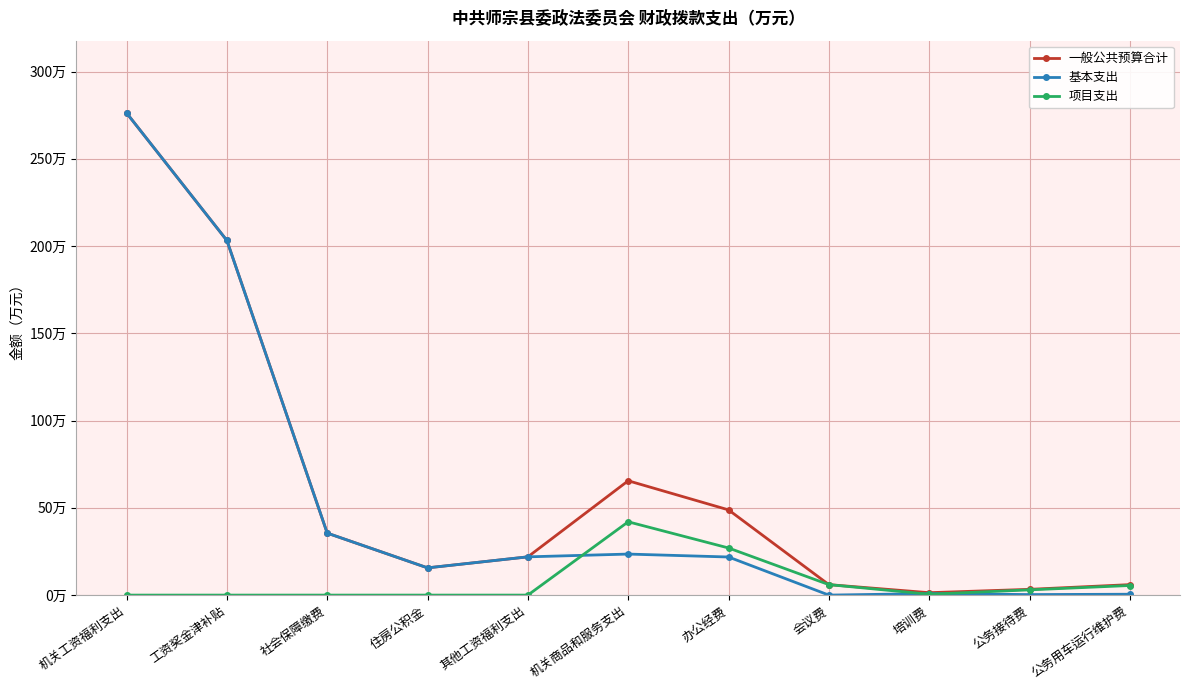

Does the chart have visible grid lines?

Yes